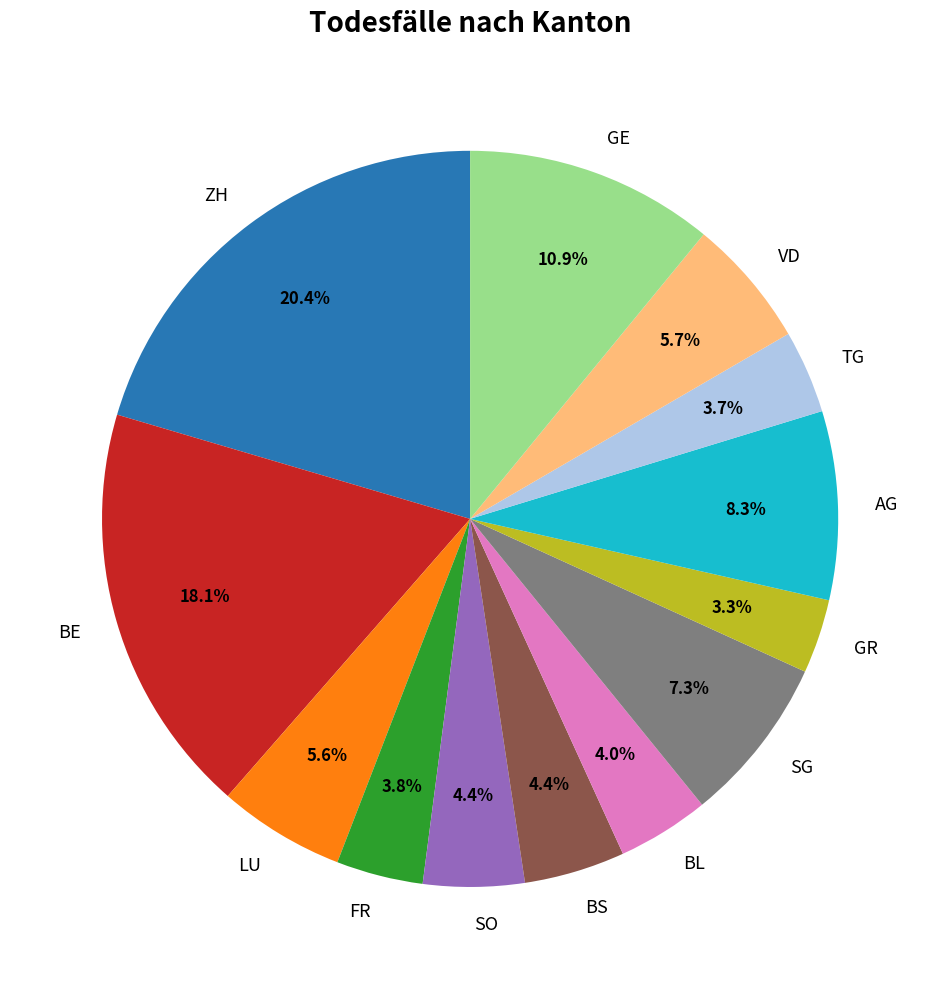

Which slice is the largest?

ZH